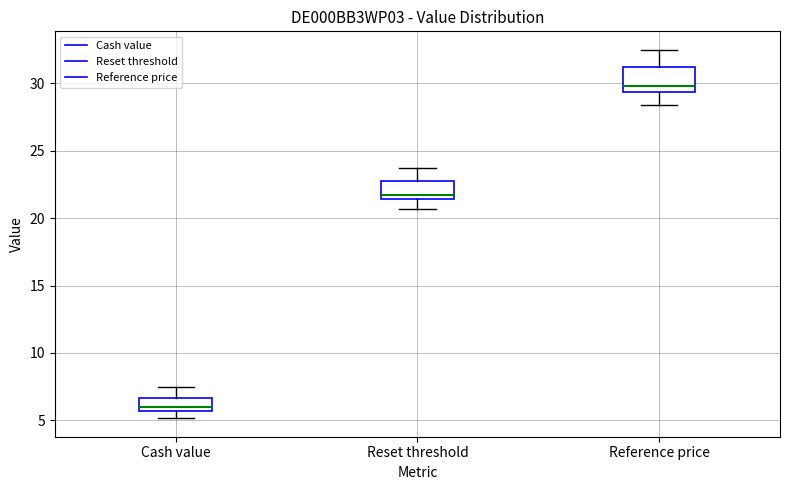

Reading left to right, read every box against the y-axis: the position of its median line, the range the box covers, and the ends of its whiskers. The values are not printed on the chart, so give them approximately, as read against the axis.

Cash value: median 6.0, box 5.5 to 6.5, whiskers 5.0 to 7.5
Reset threshold: median 21.5 (just above the box's lower edge), box 21.5 to 23.0, whiskers 20.5 to 23.5
Reference price: median 30.0, box 29.5 to 31.0, whiskers 28.5 to 32.5